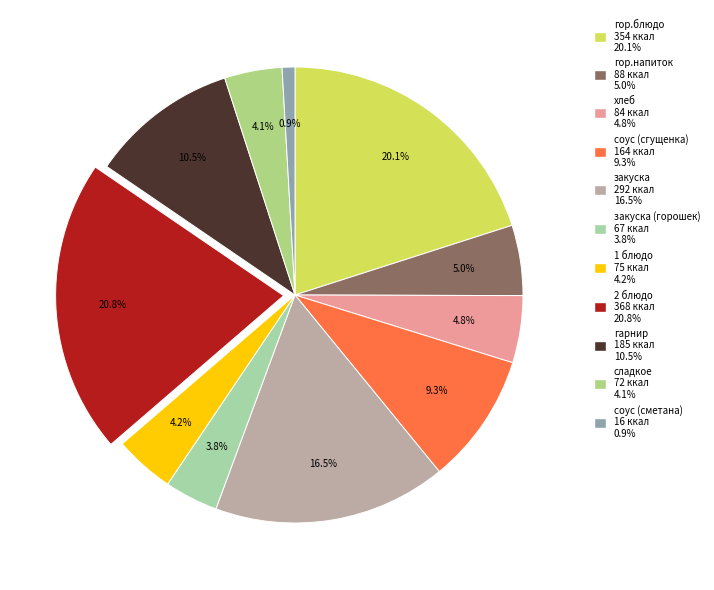

Count the number of slices in the pie.

11